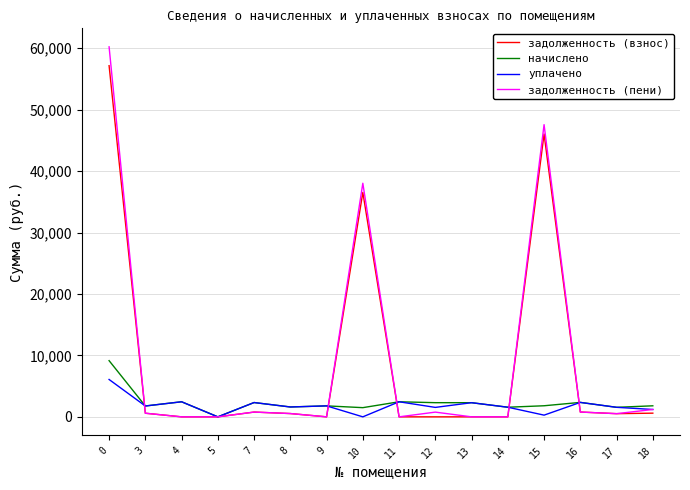

Is the value of задолженность (взнос) at 9 greater than the value of уплачено at 8?

No